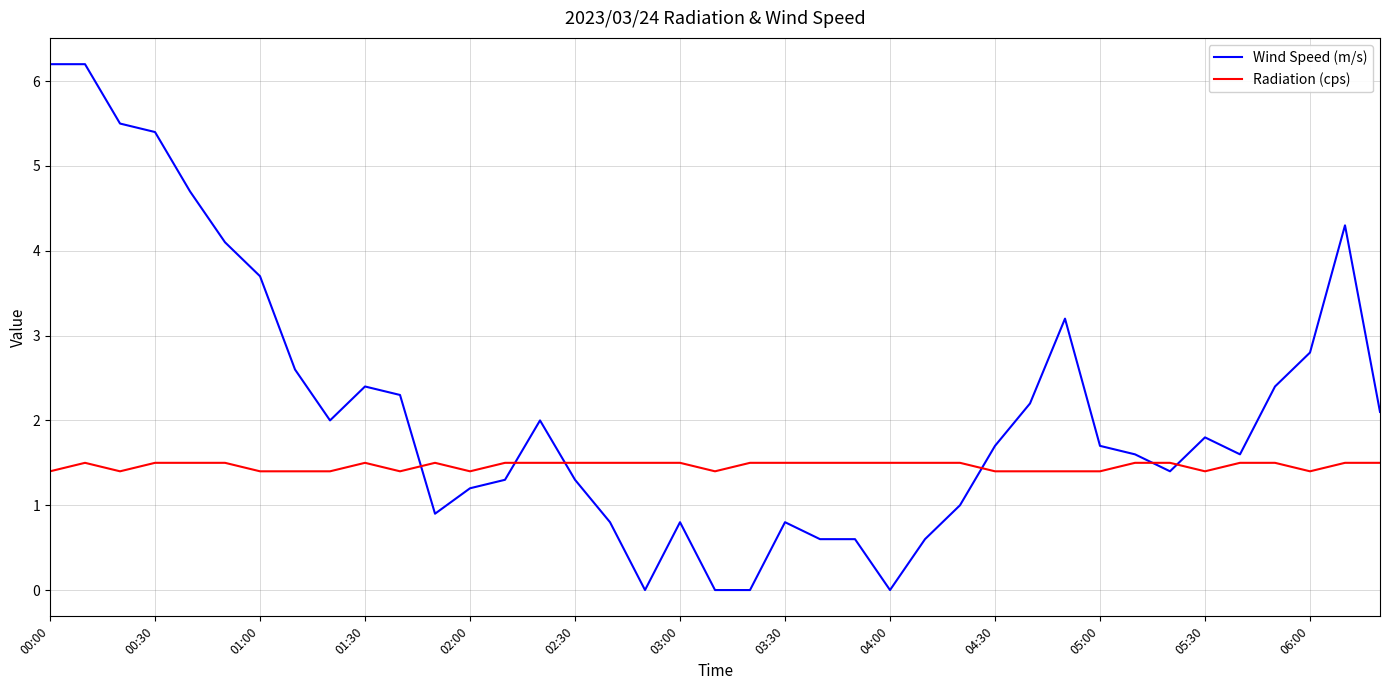

True or false: Radiation (cps) has more than 2 points higher than both neighbors.

True